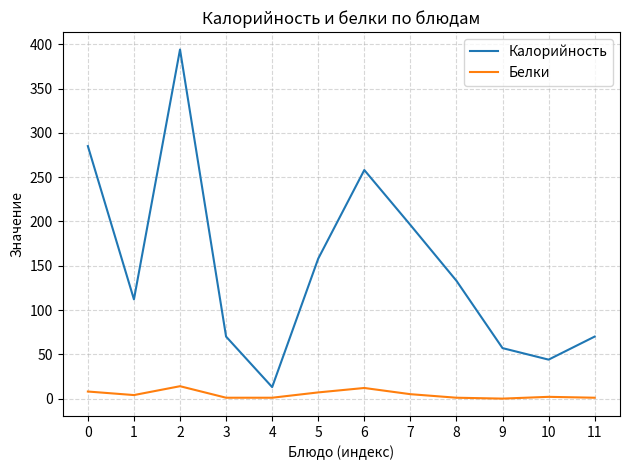

The value of Белки at 6 is 12. True or false?

True